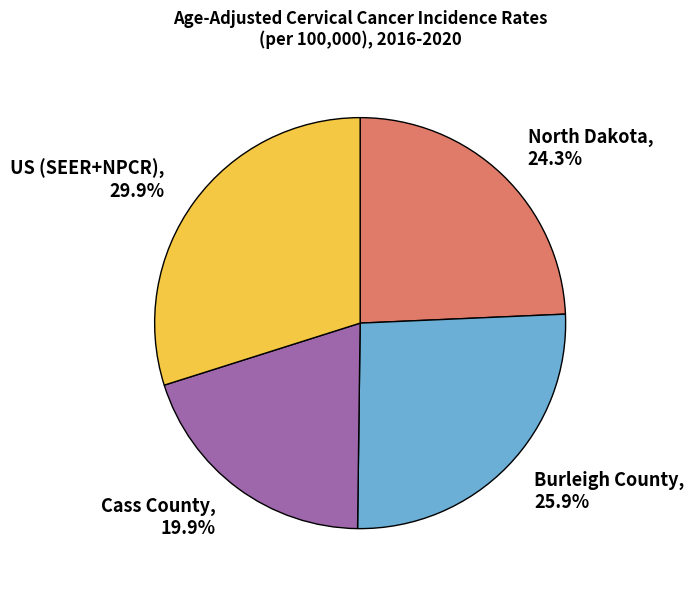

What is the ratio of the value at North Dakota to the value at US (SEER+NPCR)?

0.8